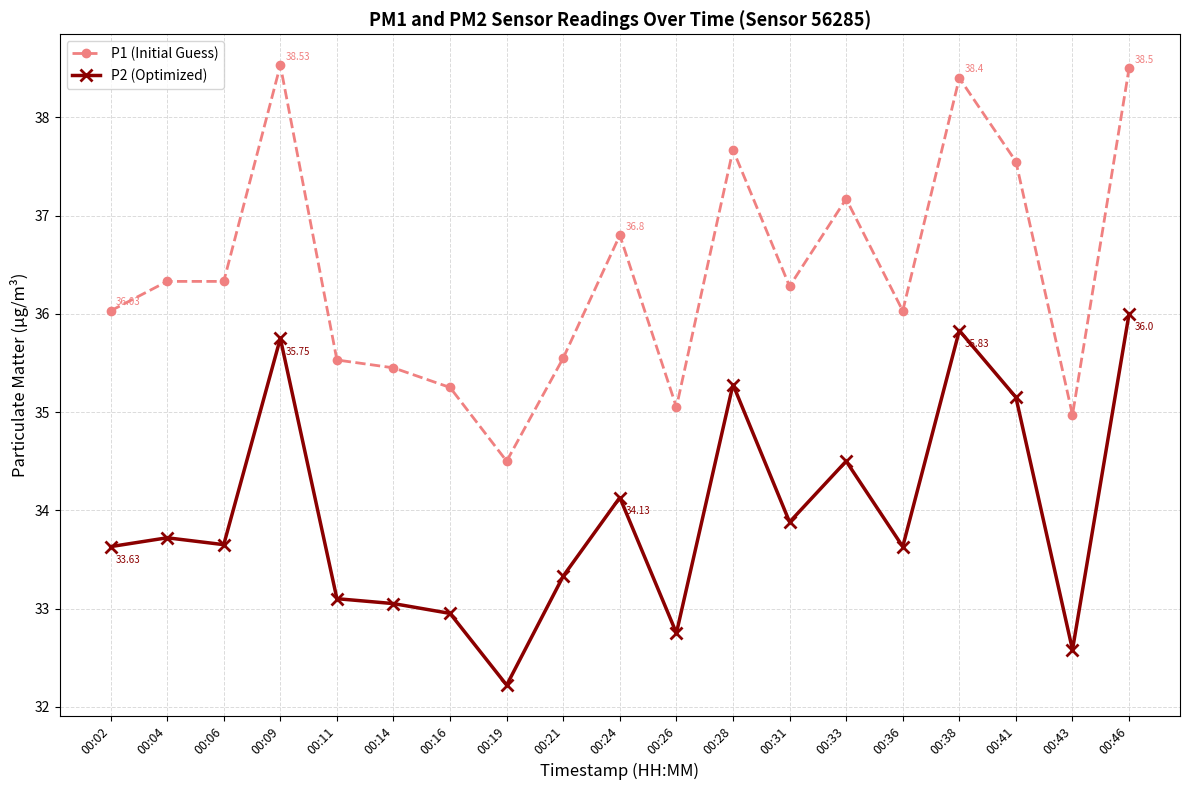

True or false: P1 (Initial Guess) has more than 0 points higher than both neighbors.

True